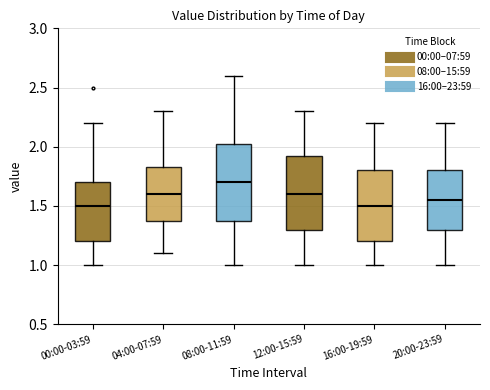

Reading left to right, transcribe this box plot: for each box, give where its median line is, the range the box spans, and where its two whiskers end, as read against the y-axis. The values are not printed on the chart, so give them approximately, as read against the axis.

00:00-03:59: median 1.50, box 1.20 to 1.70, whiskers 1.00 to 2.20
04:00-07:59: median 1.60, box 1.40 to 1.85, whiskers 1.10 to 2.30
08:00-11:59: median 1.70, box 1.40 to 2.05, whiskers 1.00 to 2.60
12:00-15:59: median 1.60, box 1.30 to 1.95, whiskers 1.00 to 2.30
16:00-19:59: median 1.50, box 1.20 to 1.80, whiskers 1.00 to 2.20
20:00-23:59: median 1.55, box 1.30 to 1.80, whiskers 1.00 to 2.20